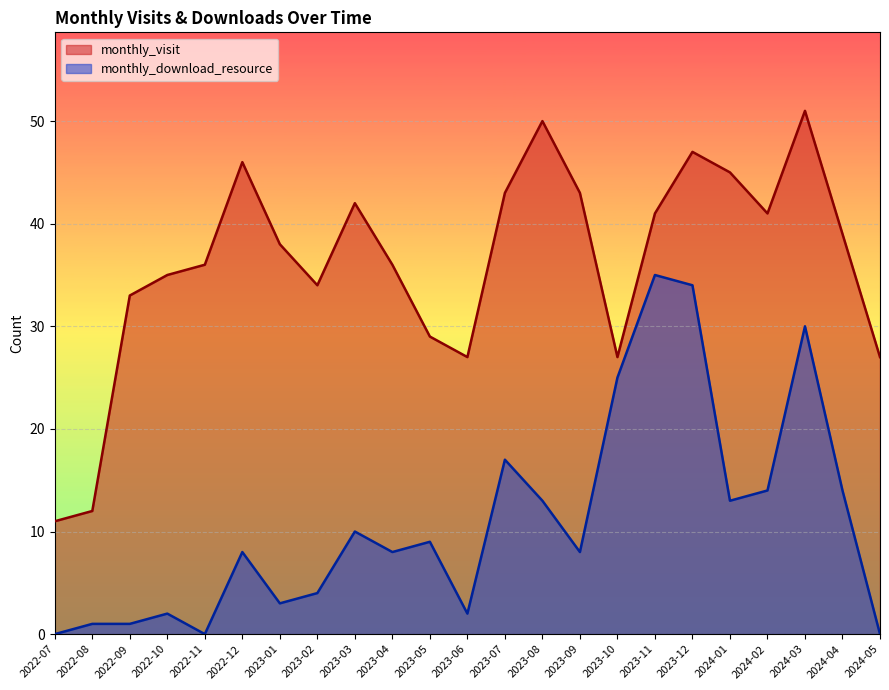

At how many categories does at least one series exceed 48?

2